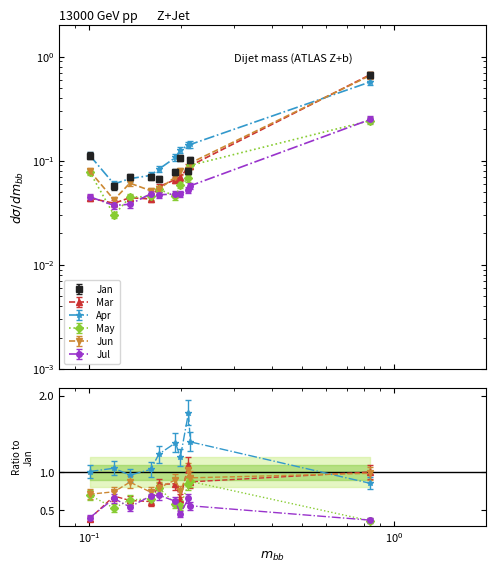

What is the average value of the May series?

0.1